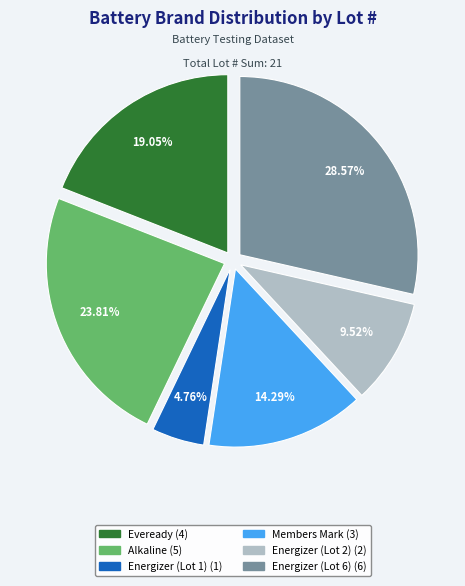

Is Energizer (Lot 6) the majority of the pie?

No